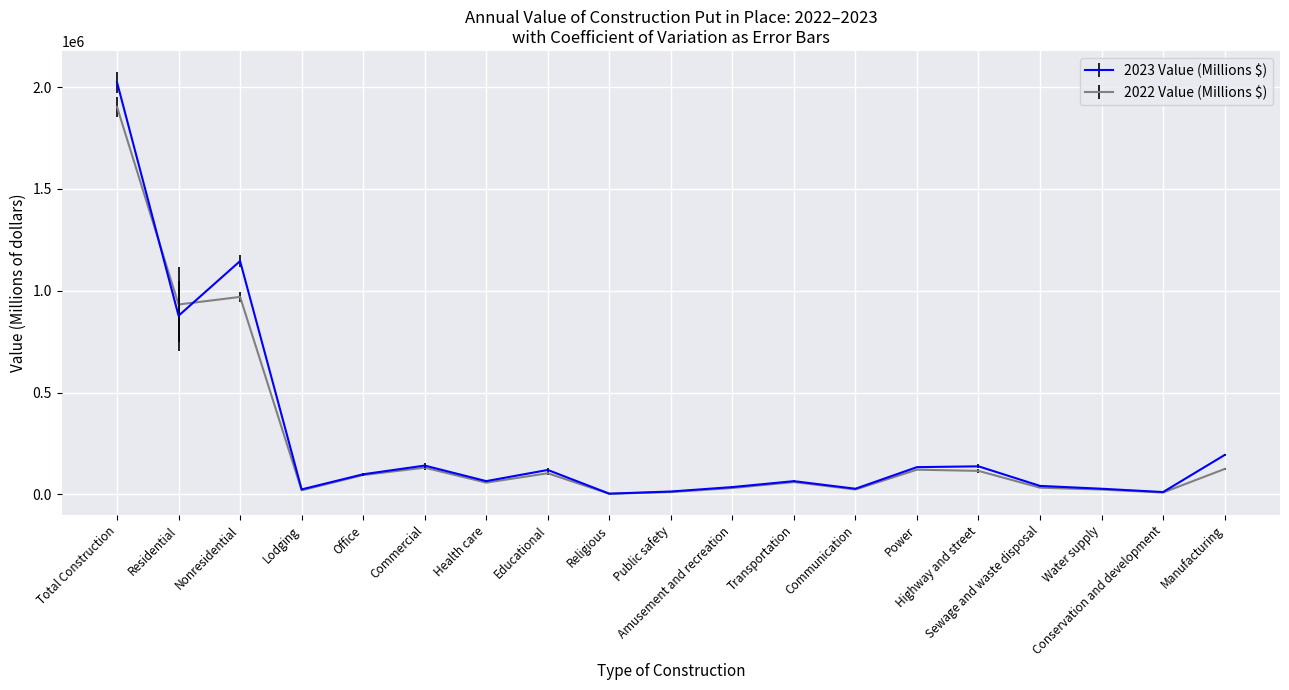

Is it true that 2022 Value (Millions $) equals 121605 at Power?

True